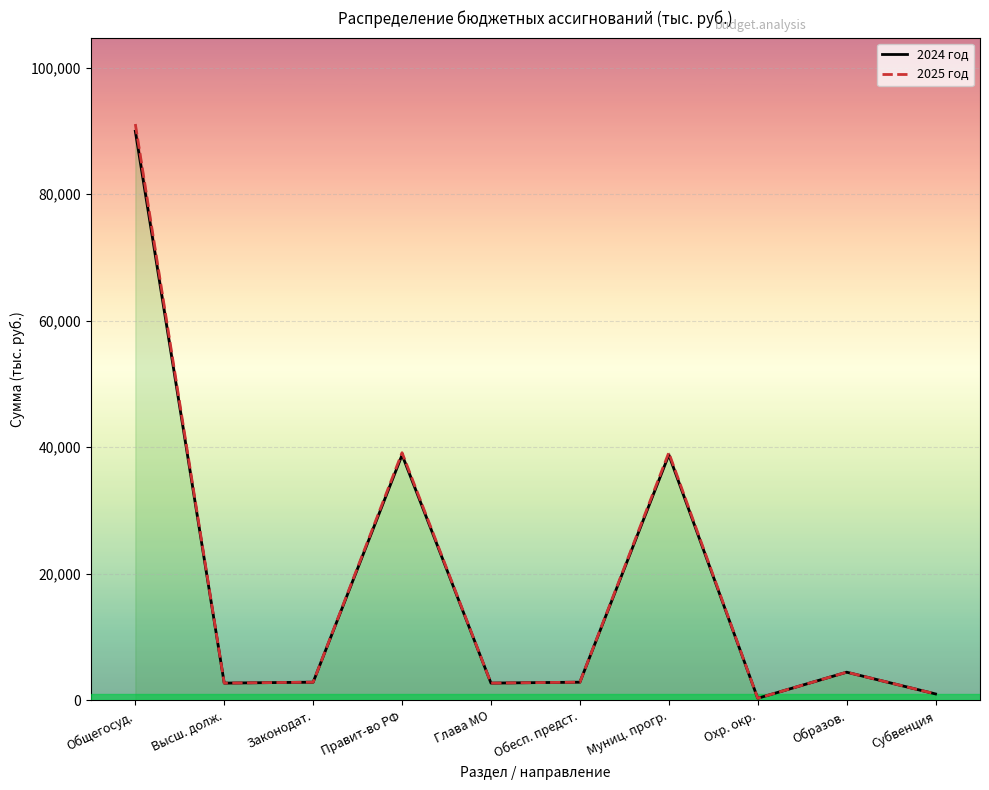

Reading left to right, what are all the values shown in this chart?

2024 год: 89969.1	2708.3	2855.8	38792.4	2708.3	2855.8	38792.4	307.9	4433.0	994.8
2025 год: 91106.7	2708.3	2855.8	39142.5	2708.3	2855.8	39142.5	308.1	4433.0	994.8